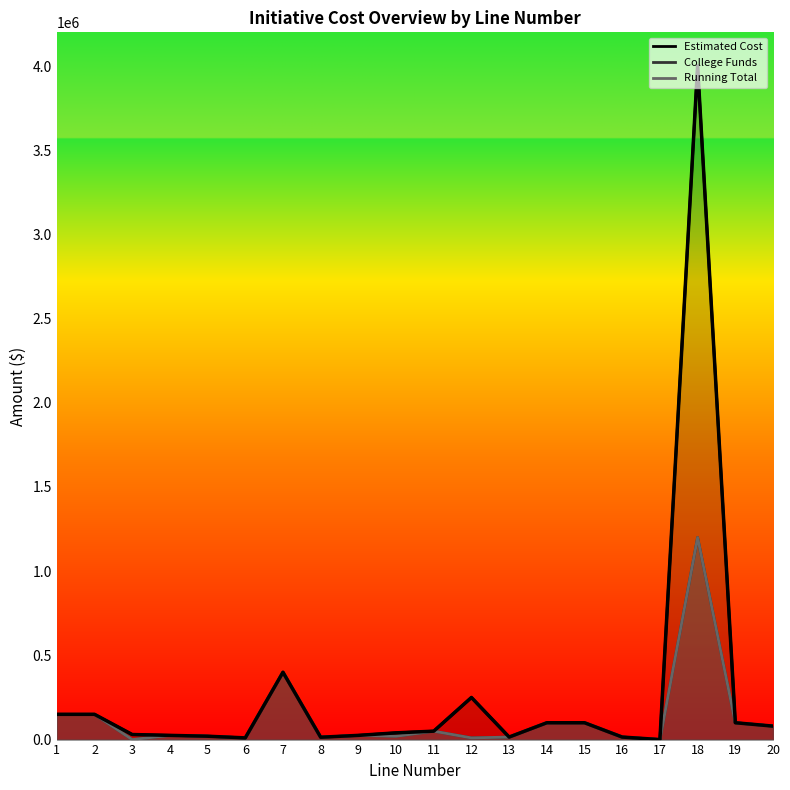

True or false: Estimated Cost has more than 2 interior local peaks.

True